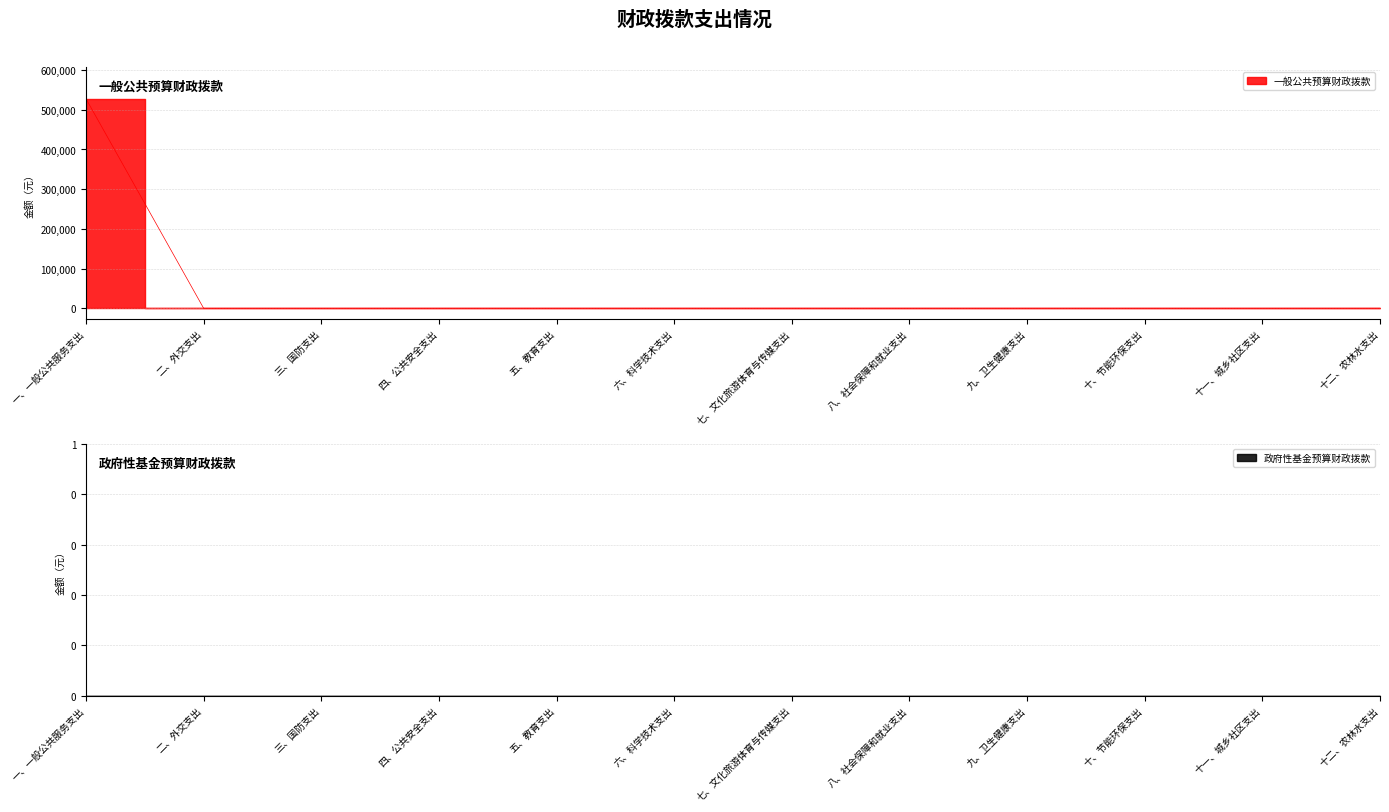

Rank the categories by value from highest to lowest.

一、一般公共服务支出, 二、外交支出, 三、国防支出, 四、公共安全支出, 五、教育支出, 六、科学技术支出, 七、文化旅游体育与传媒支出, 八、社会保障和就业支出, 九、卫生健康支出, 十、节能环保支出, 十一、城乡社区支出, 十二、农林水支出